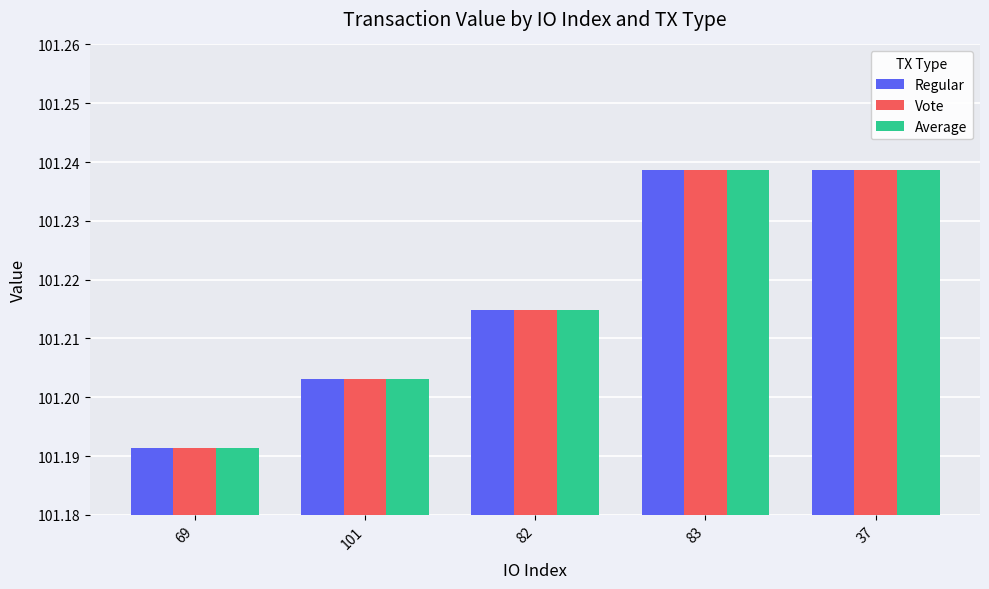

Count the Vote values in the range 101 to 102.

5